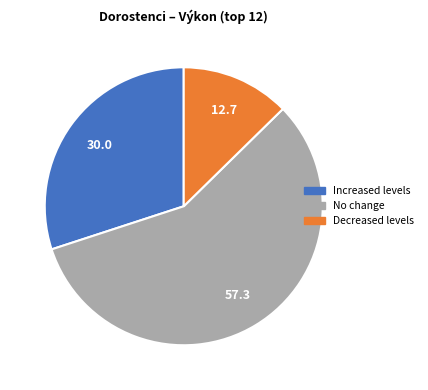

Which has a higher value, Decreased levels or Increased levels?

Increased levels